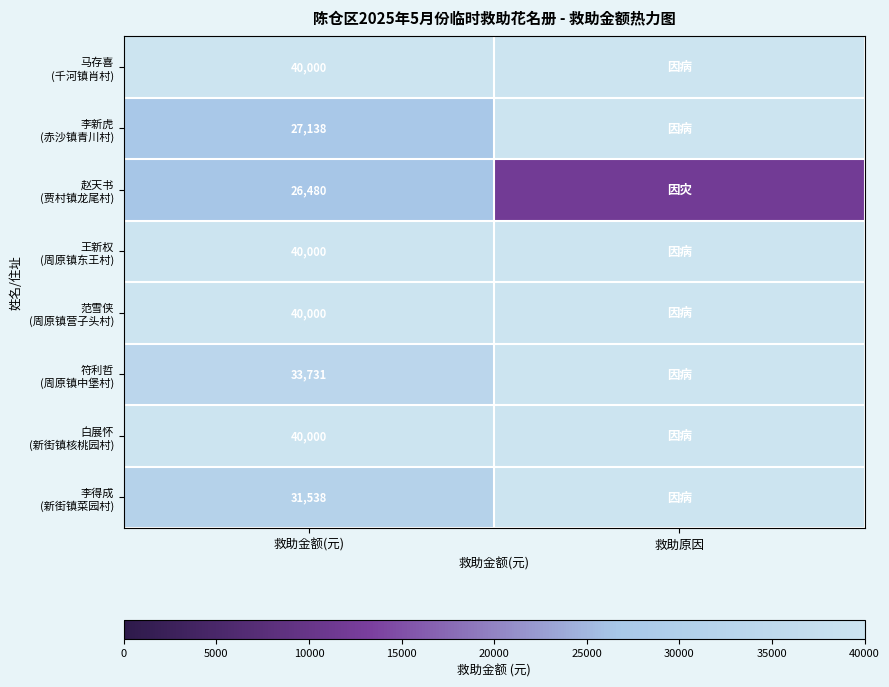

How many values in the 李新虎 (赤沙镇青川村) series are below 40000?

1